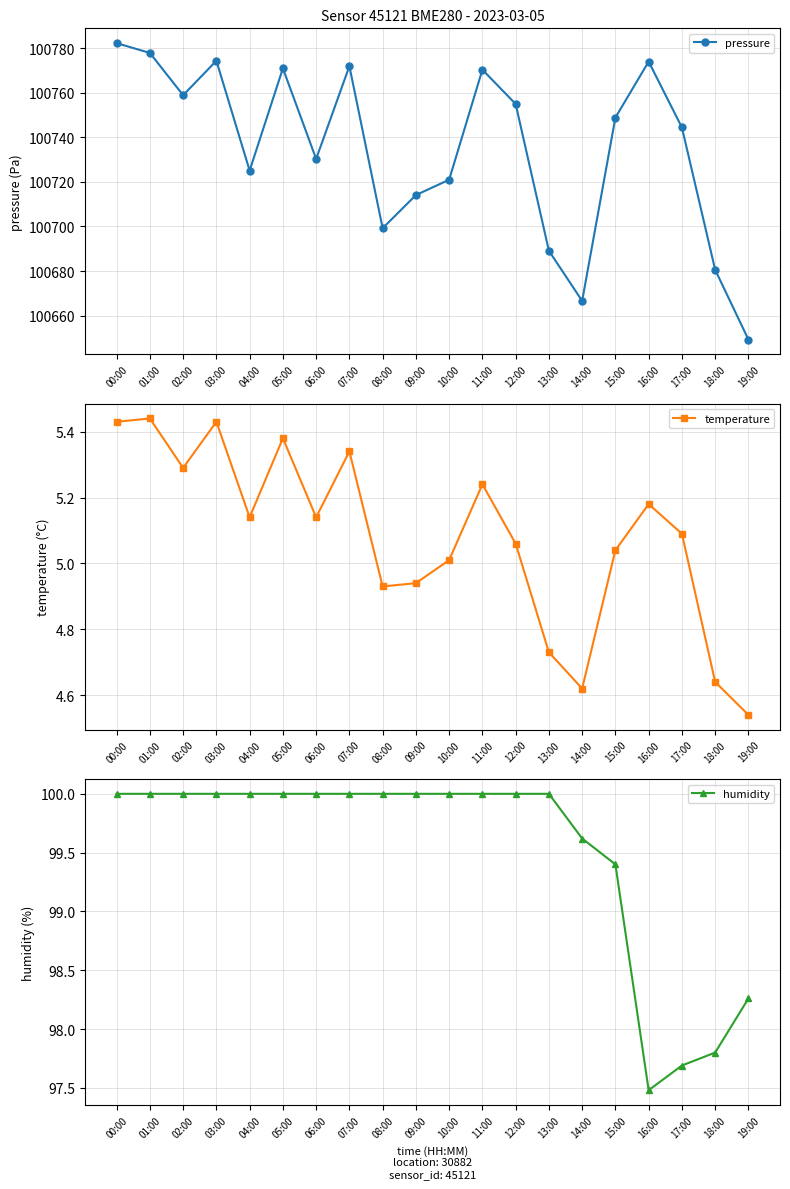

What is the difference between the maximum and second lowest values in the humidity series?

2.3